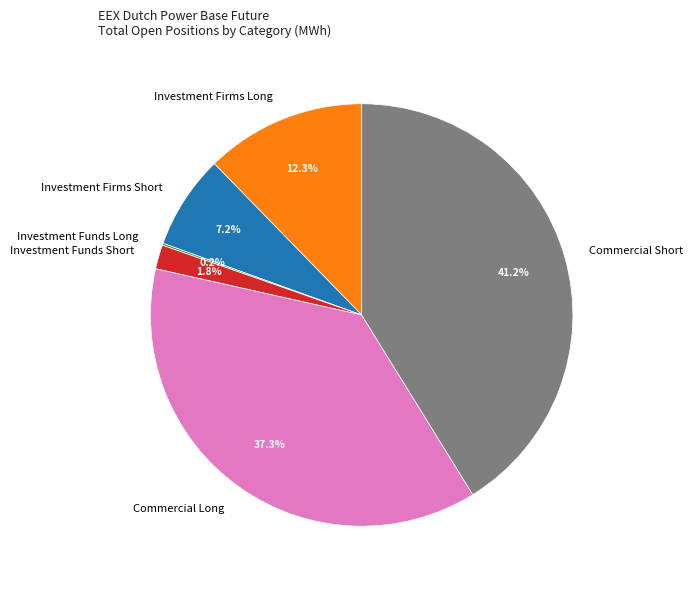

To the nearest percent, what is the difference between the largest and smallest slice percentages?

41%